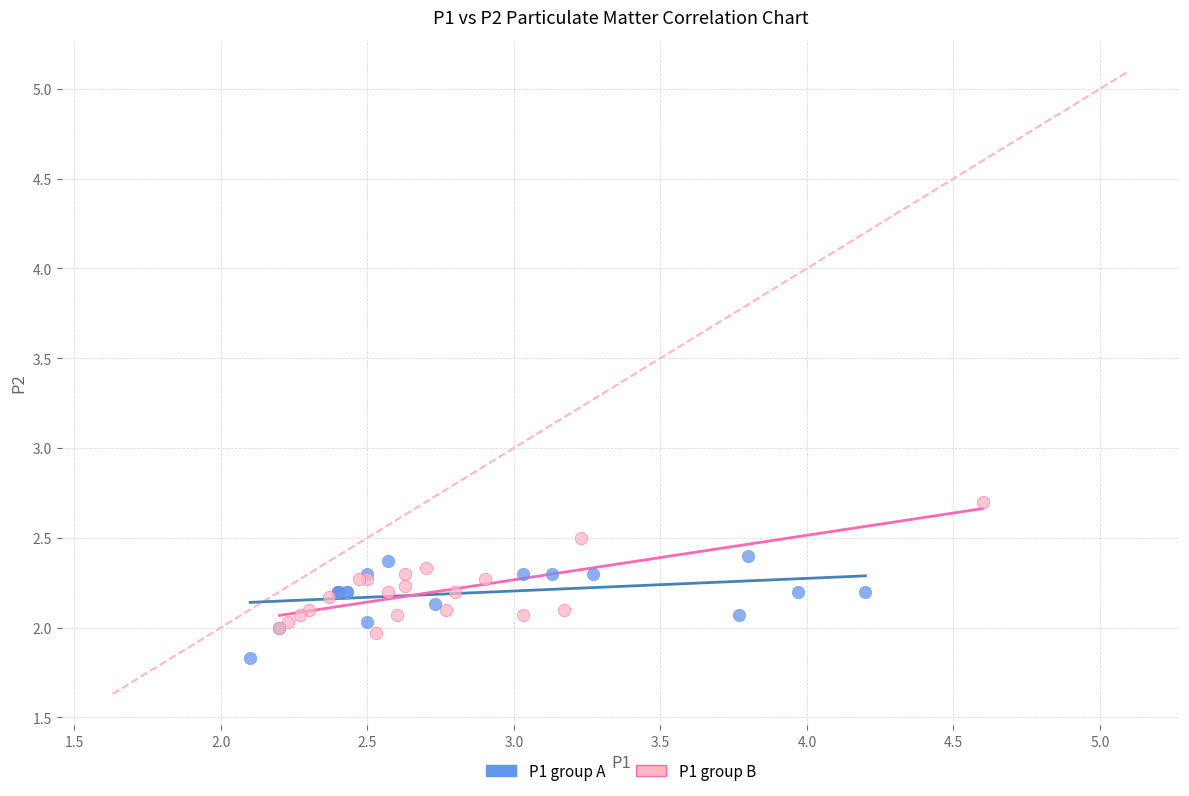

What are all the series names shown in the legend?

P1 group A, P1 group B